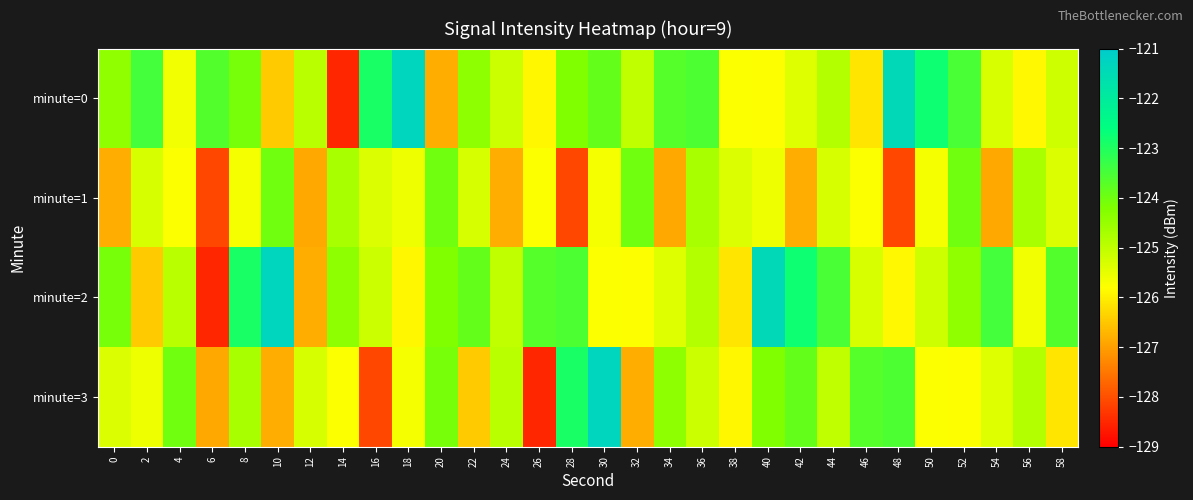

Rank the series at 10 from highest to lowest value.

minute=2, minute=1, minute=0, minute=3